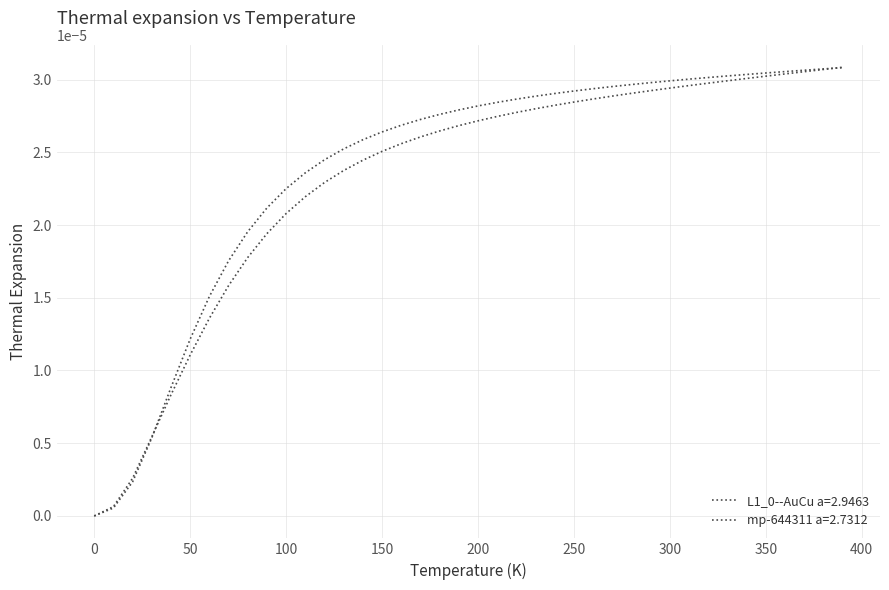

Count the number of categories in the chart.

40